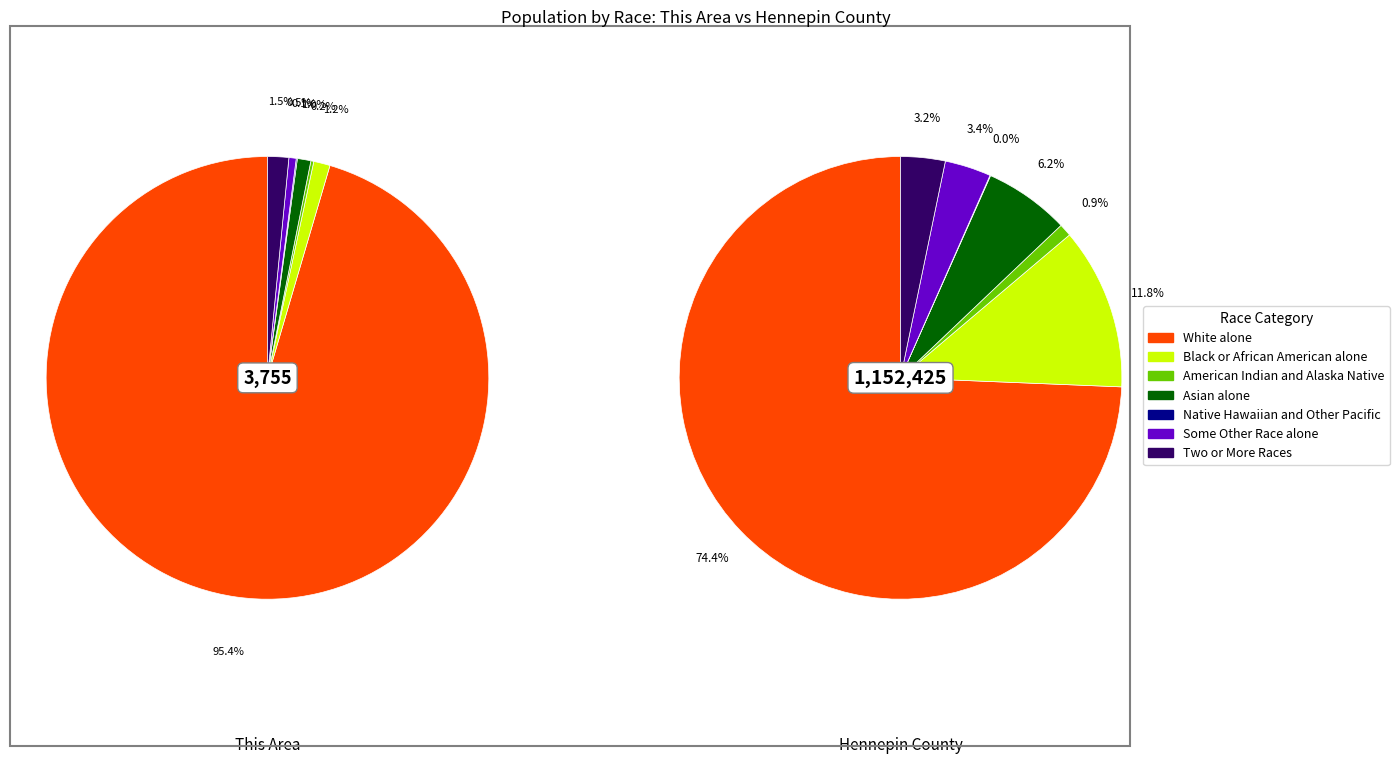

Rank the series by their average value, from highest to lowest.

Hennepin County, This Area